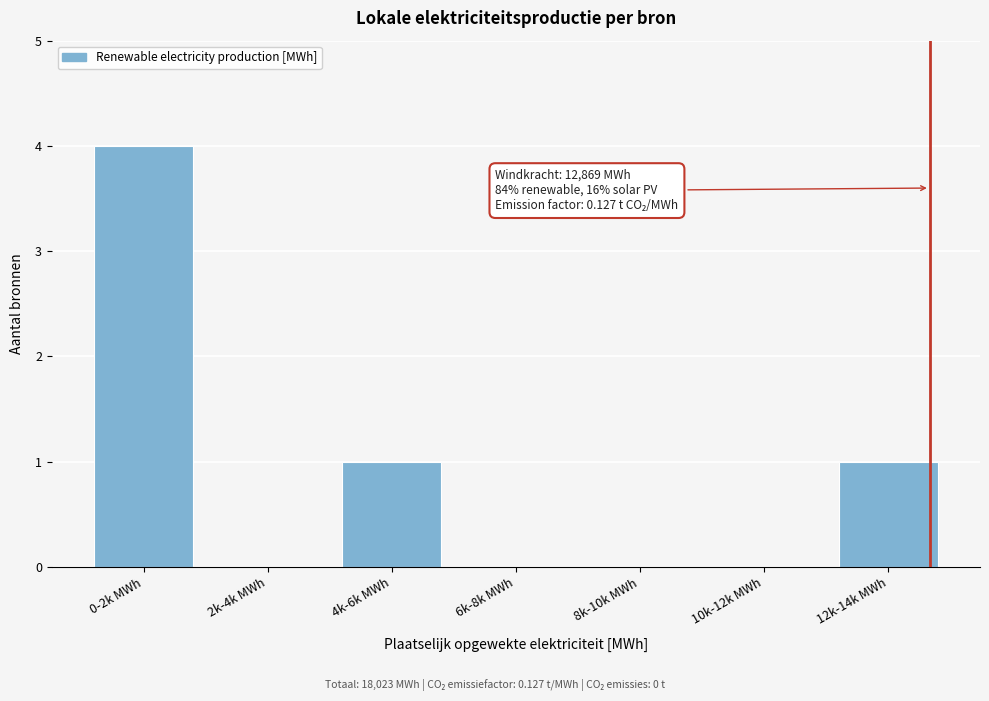

Reading left to right, list all the values displayed in this chart.

0-2k MWh=4	2k-4k MWh=0	4k-6k MWh=1	6k-8k MWh=0	8k-10k MWh=0	10k-12k MWh=0	12k-14k MWh=1